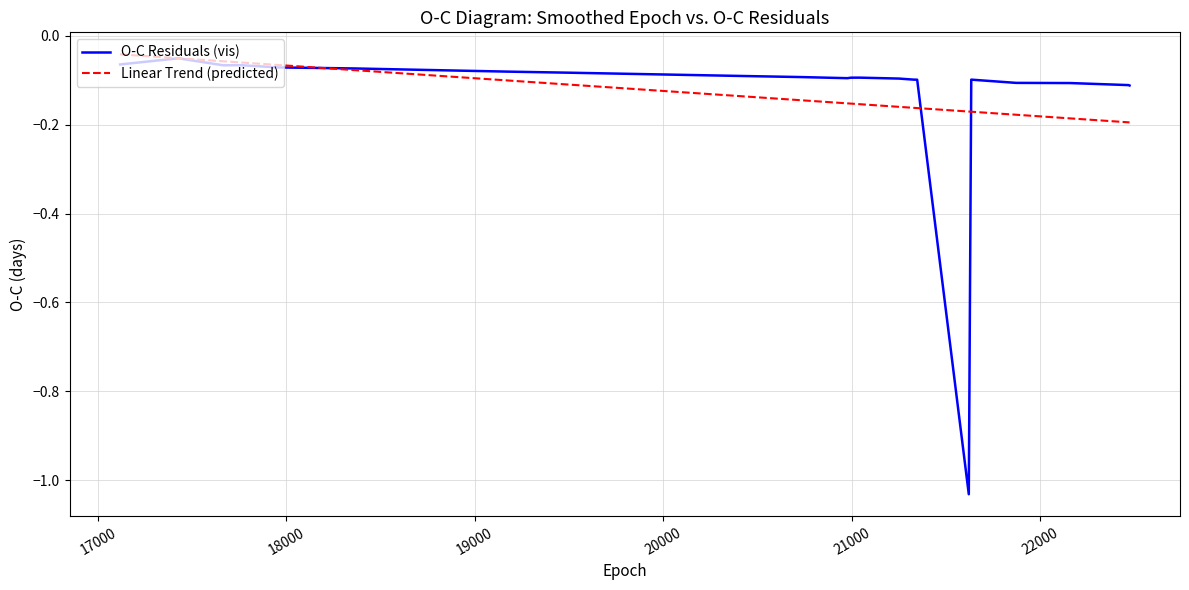

What is the difference between the second highest and minimum values in the O-C Residuals (vis) series?

1.0